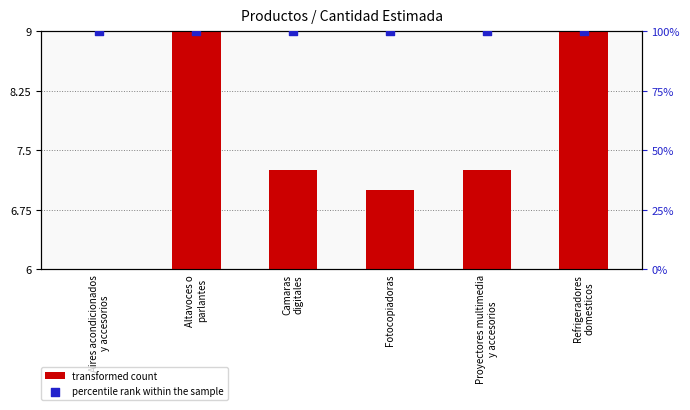

Which series contains the lowest Y value?

transformed count